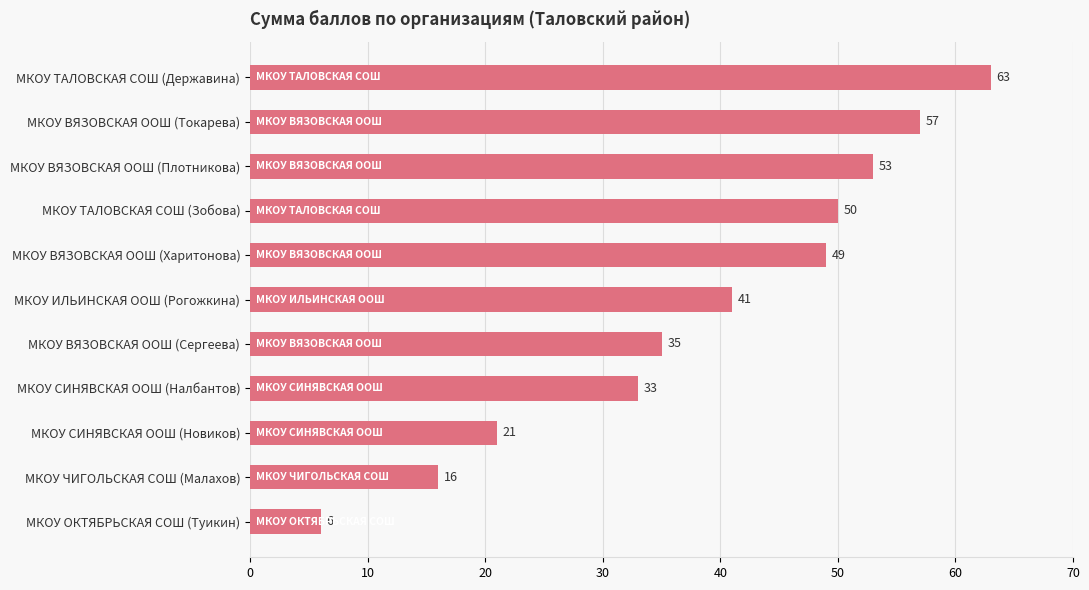

The value at МКОУ СИНЯВСКАЯ ООШ (Новиков) is 36. True or false?

False